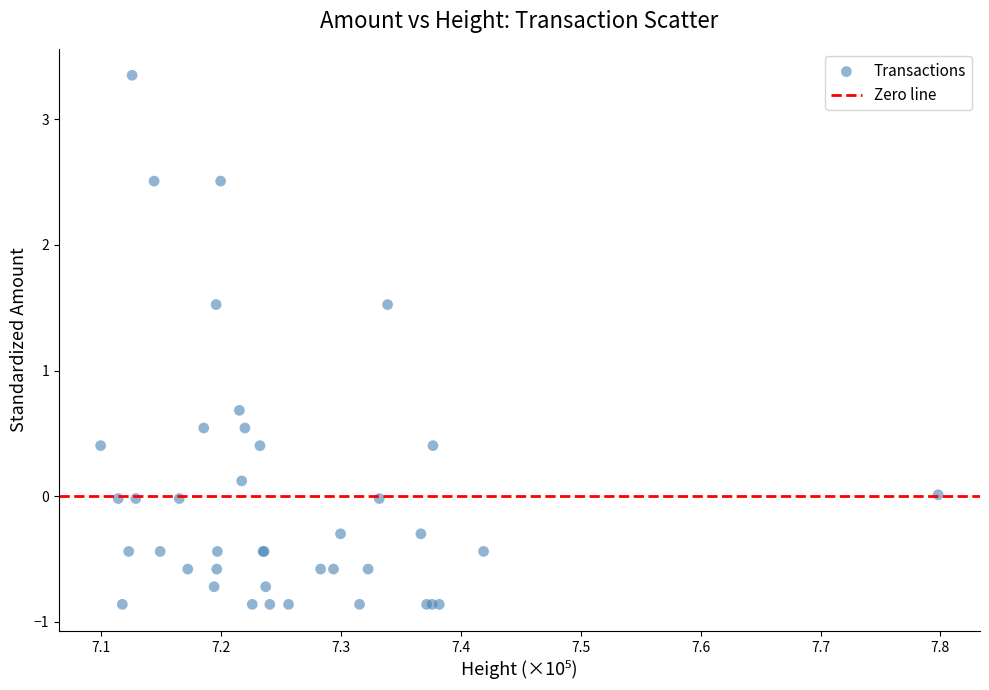

What Y value in the scatter plot is closest to 1?

0.7